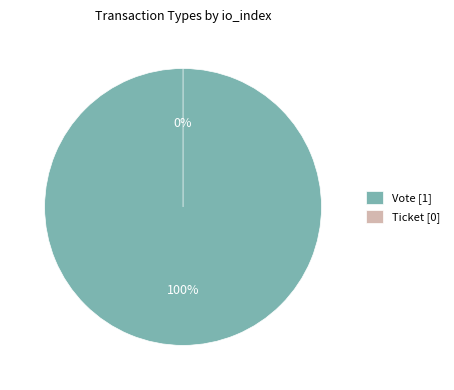

Is there a majority slice in this chart?

Yes